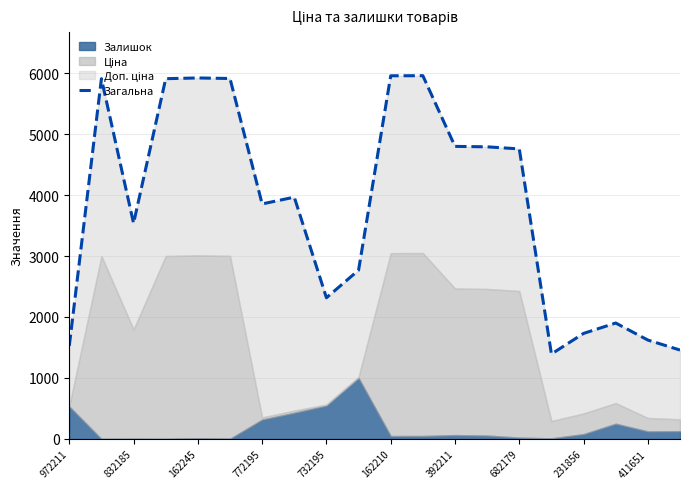

What is the sum of all values?

75974.4